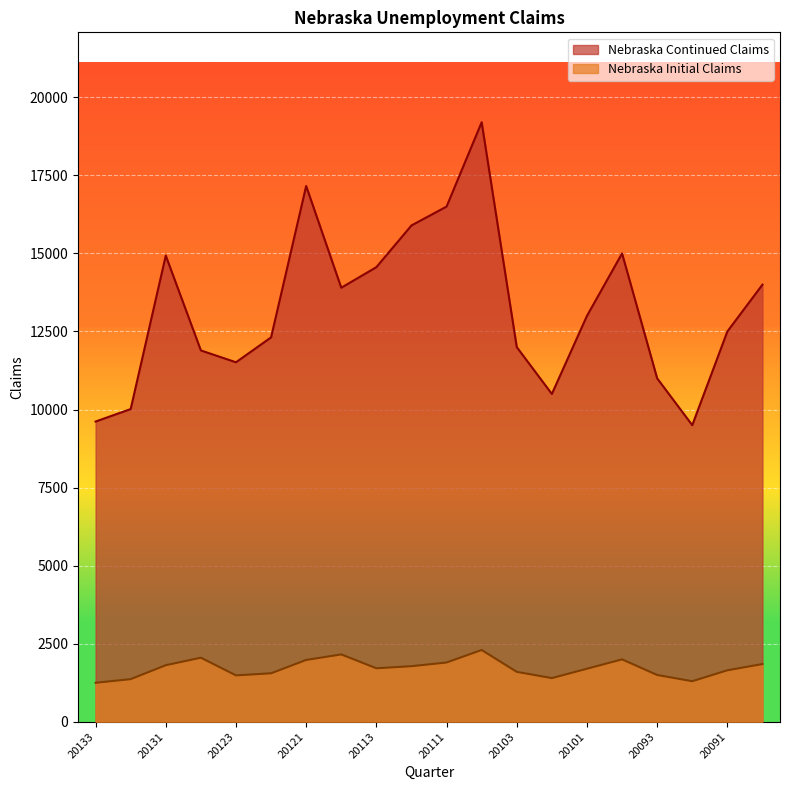

True or false: Nebraska Continued Claims and Nebraska Initial Claims cross at least once.

False